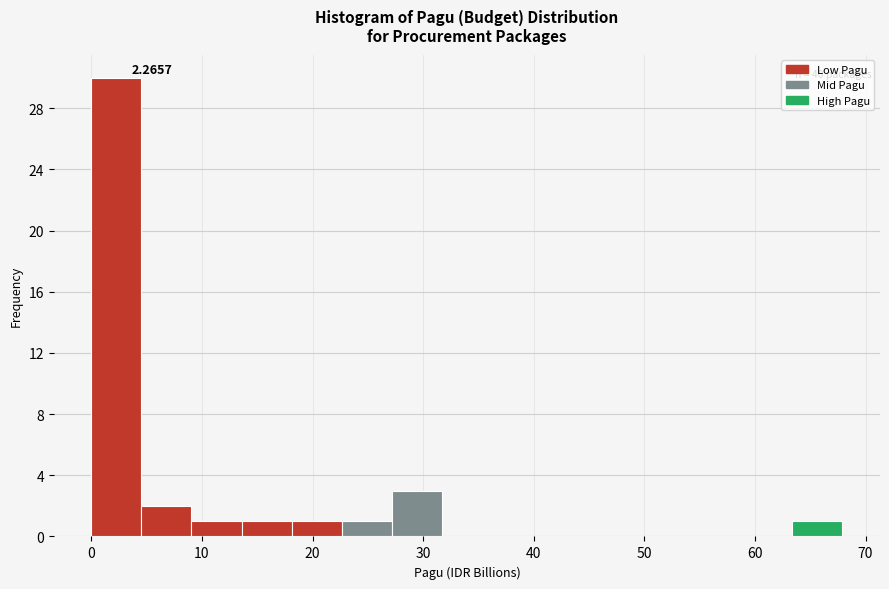

Over which range of the x-axis is the bar tallest?

0 to 5